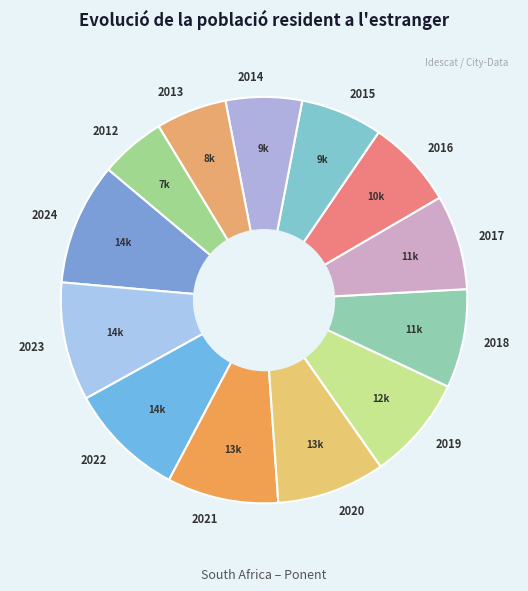

Is 2015 the majority of the pie?

No